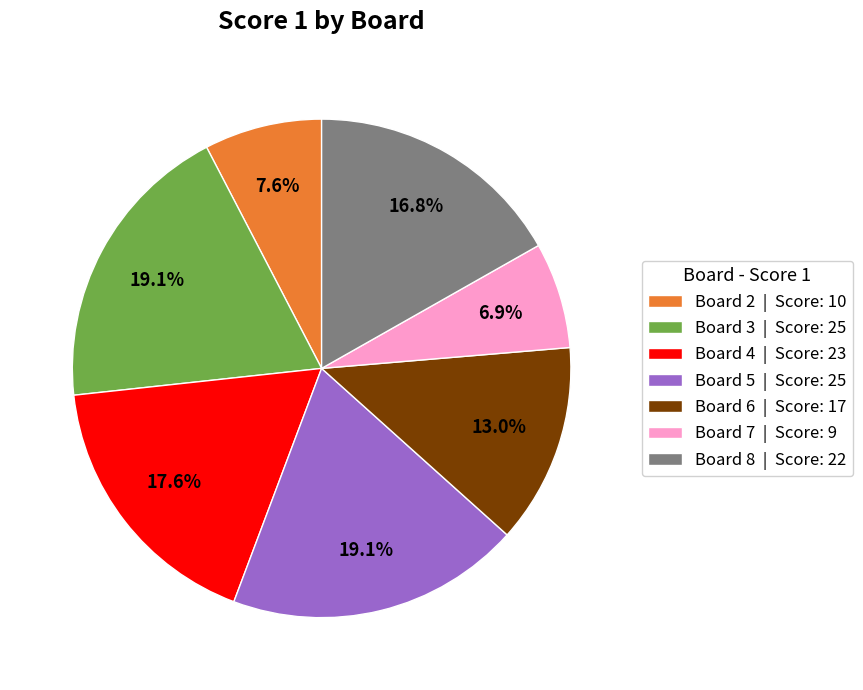

Is there any slice that represents more than half of the pie?

No